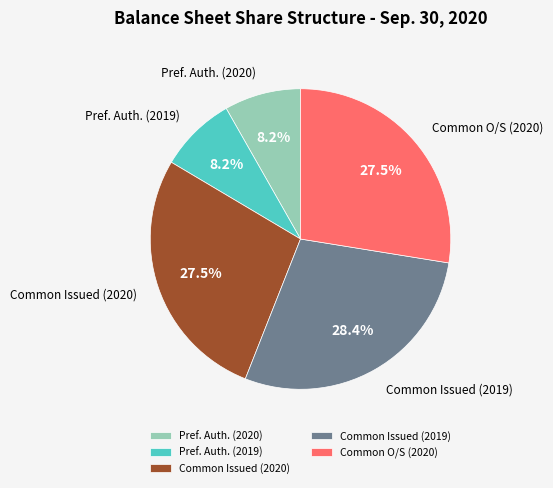

Between Common Issued (2020) and Pref. Auth. (2020), which is larger?

Common Issued (2020)